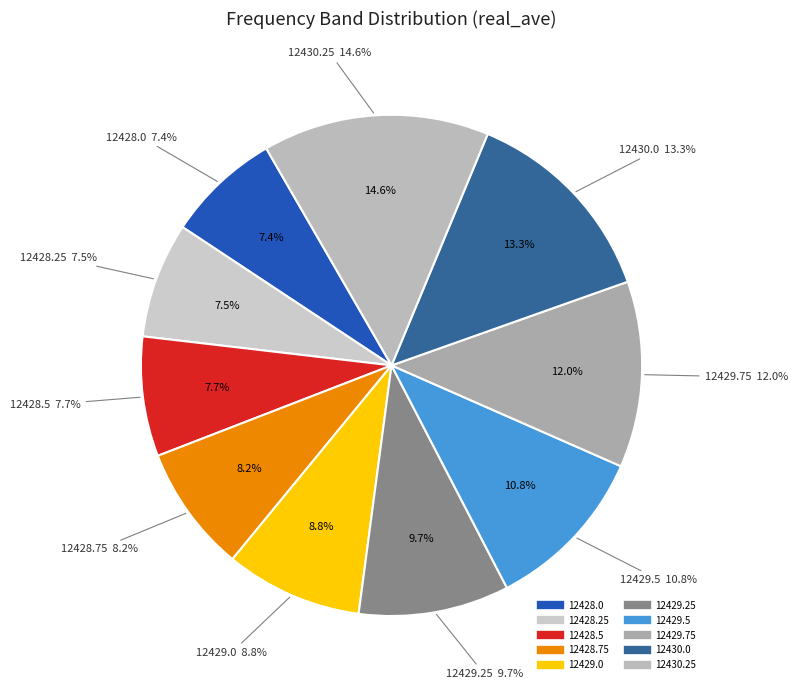

What is the largest slice in the pie chart?

12430.25